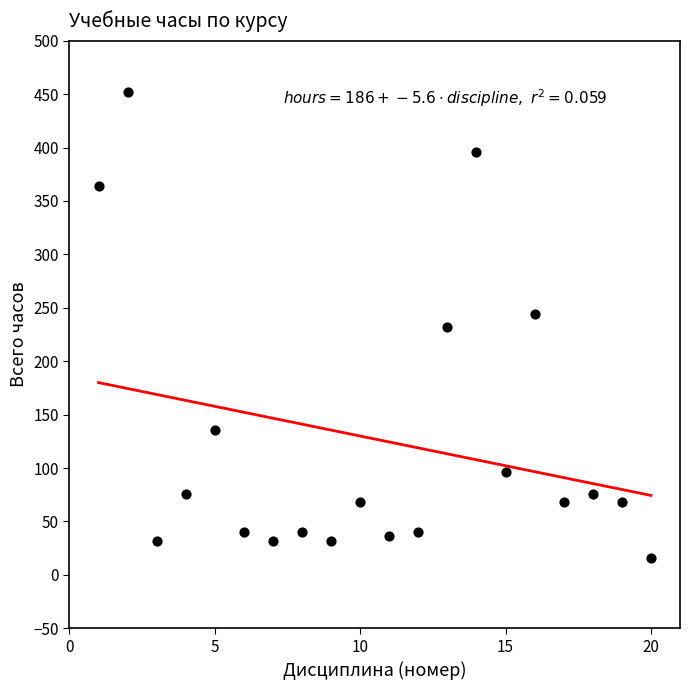

What is the range of X values (max minus min)?

19